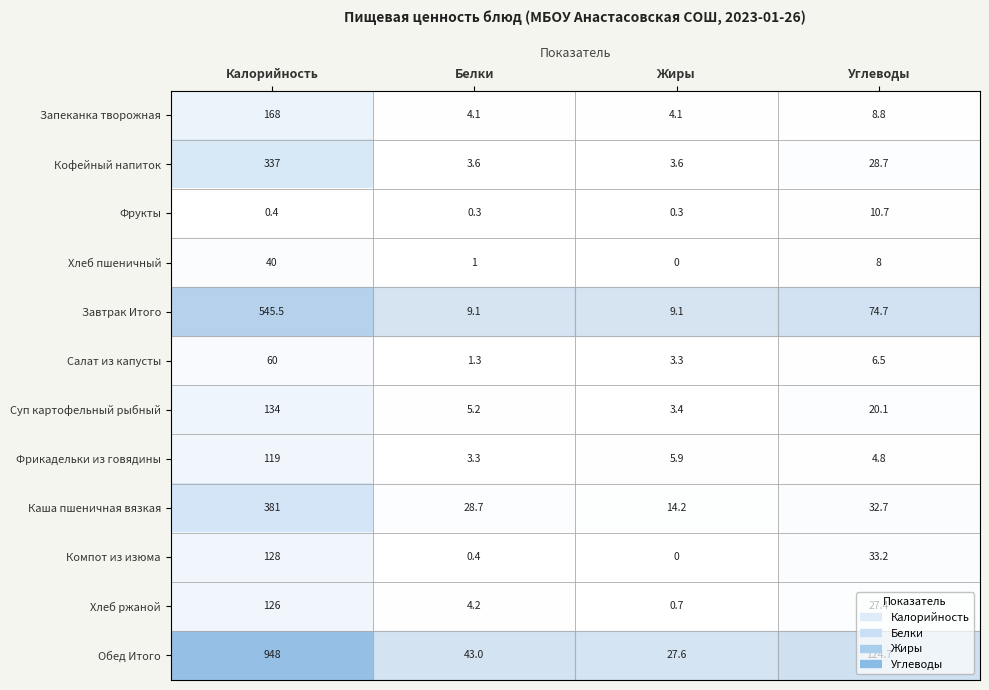

What is the sum of the Суп картофельный рыбный values at Жиры and Калорийность?

137.4